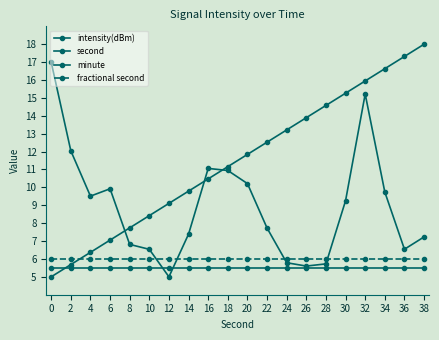

Is this an area chart (filled region under the line)?

No